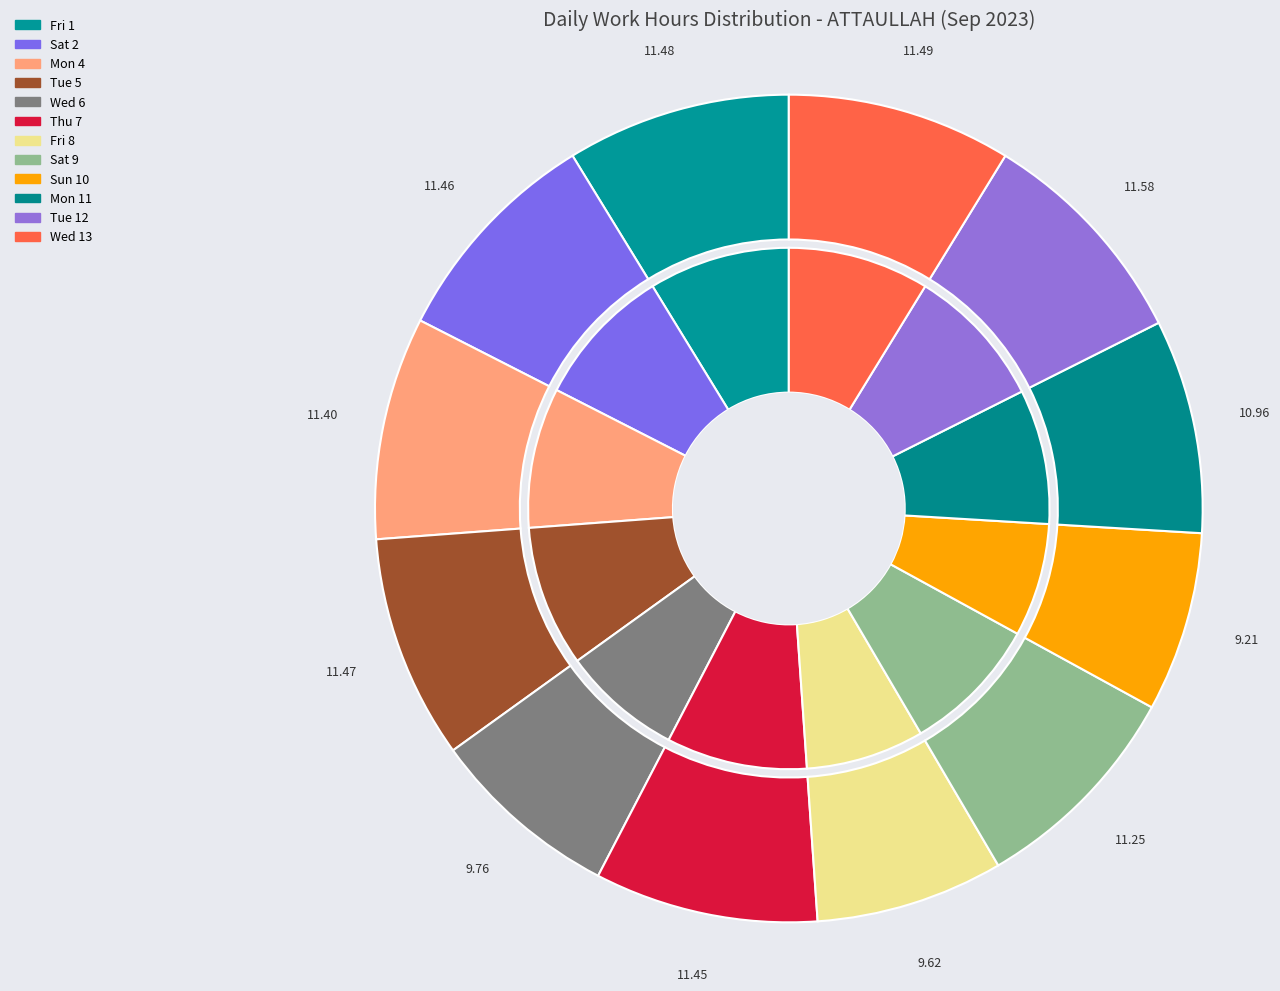

To the nearest percent, what is the difference between the largest and smallest slice percentages?

2%